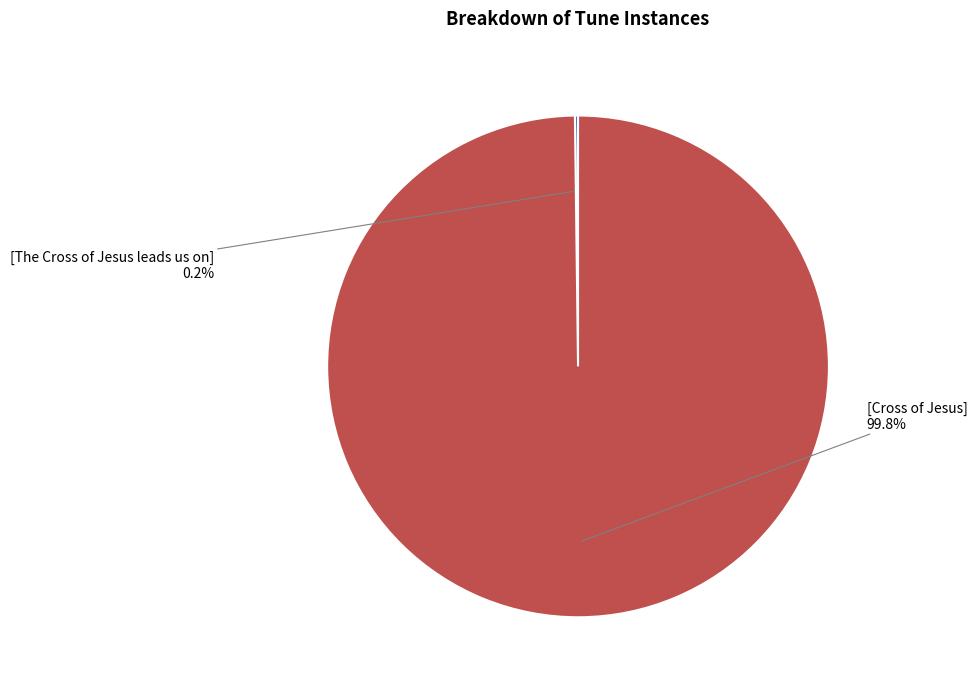

Is there a majority slice in this chart?

Yes